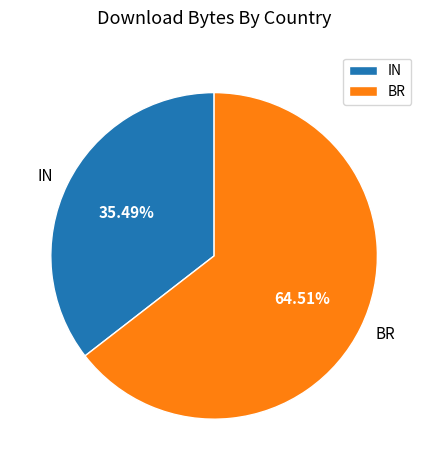

Which slice represents more than half of the pie?

BR